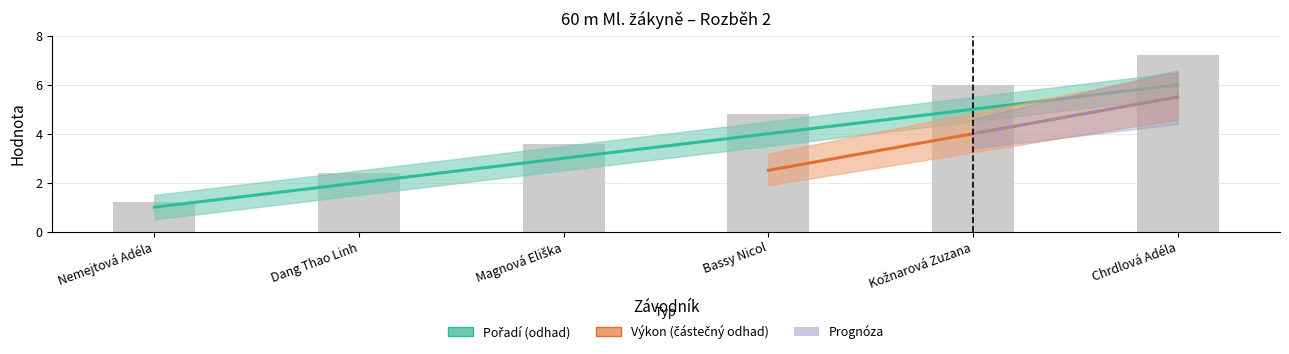

What is the smallest value displayed?

1